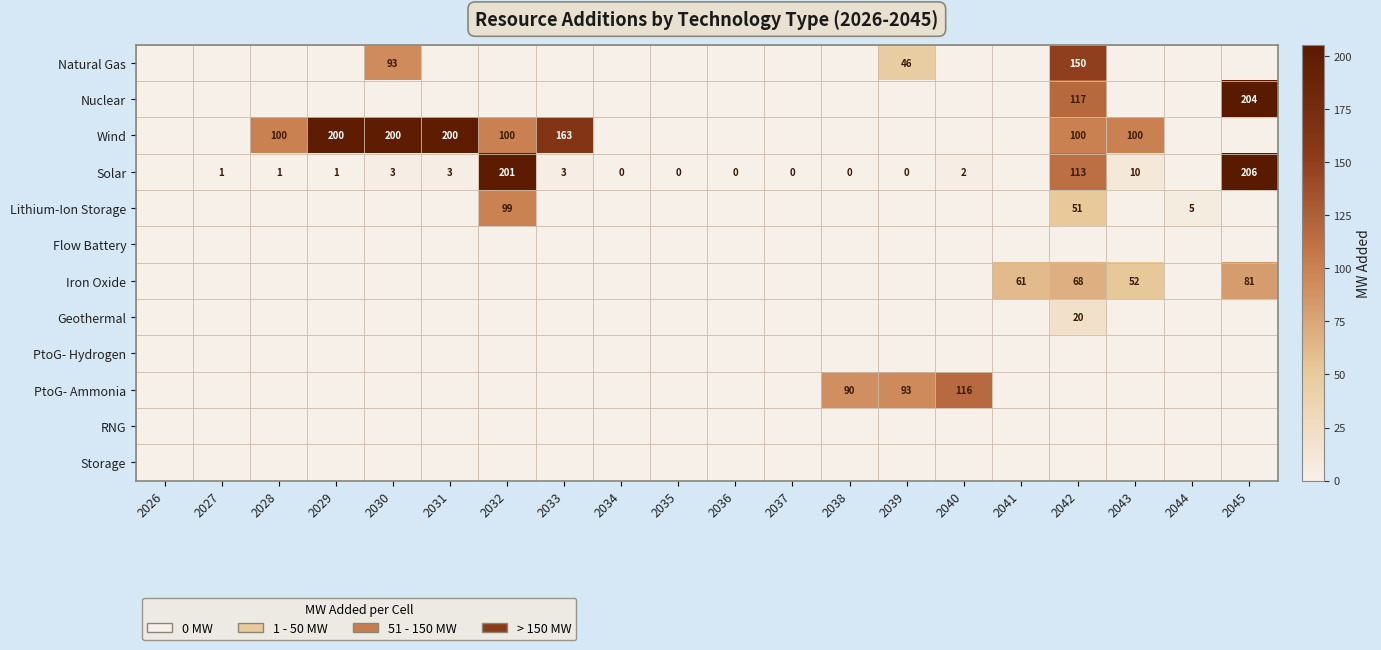

At which label does Iron Oxide reach its minimum?

2026